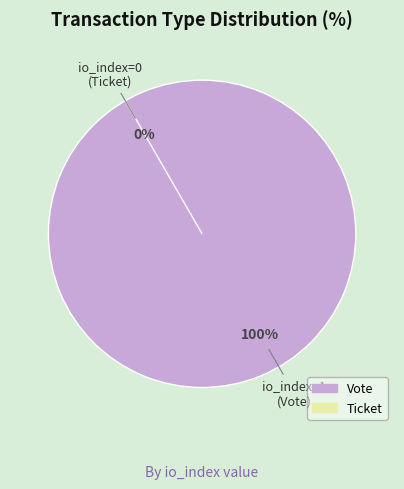

Which category has the biggest portion of the pie?

Vote